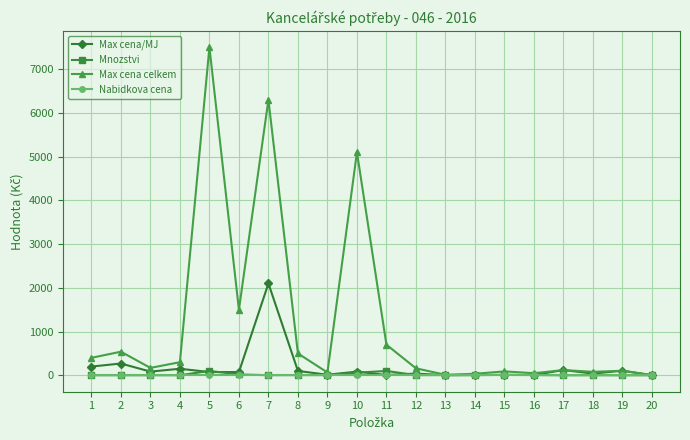

True or false: Max cena/MJ has more than 0 points higher than both neighbors.

True